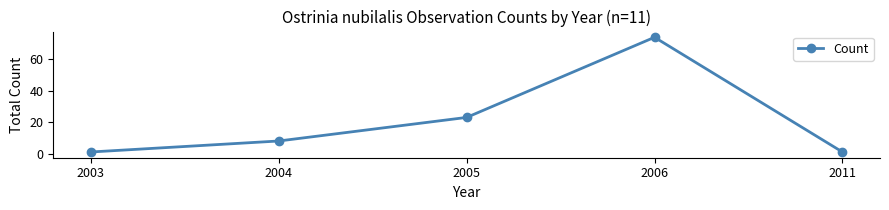

What is the difference between the maximum and second lowest values?

73